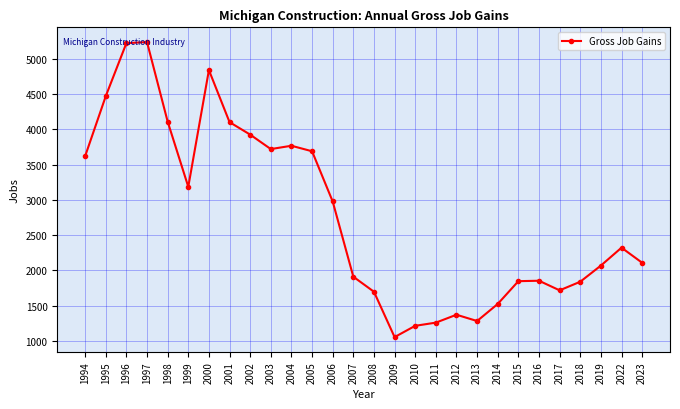

Count the number of categories in the chart.

28